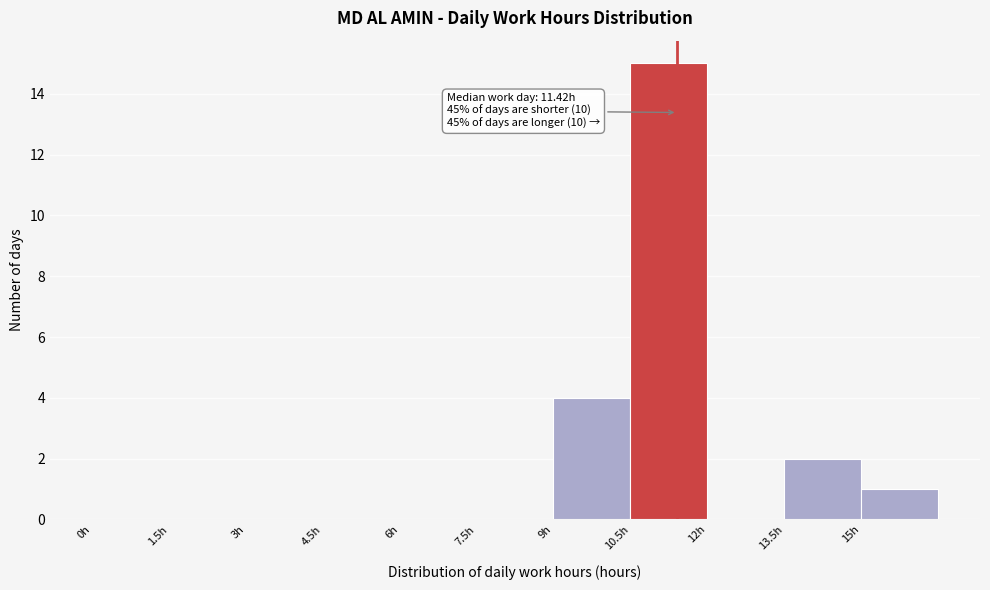

Which range on the x-axis has the tallest bar?

10.5 to 12.0